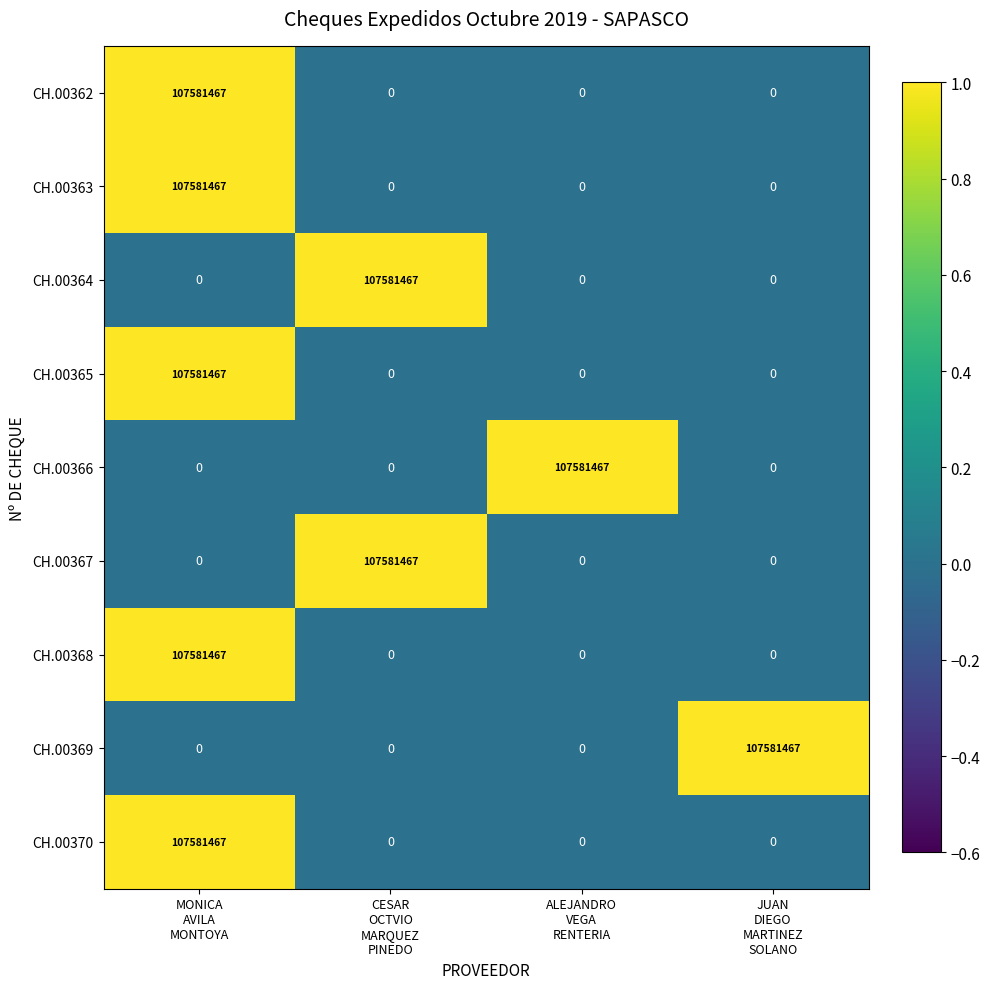

At how many categories does at least one series exceed 87044366?

4